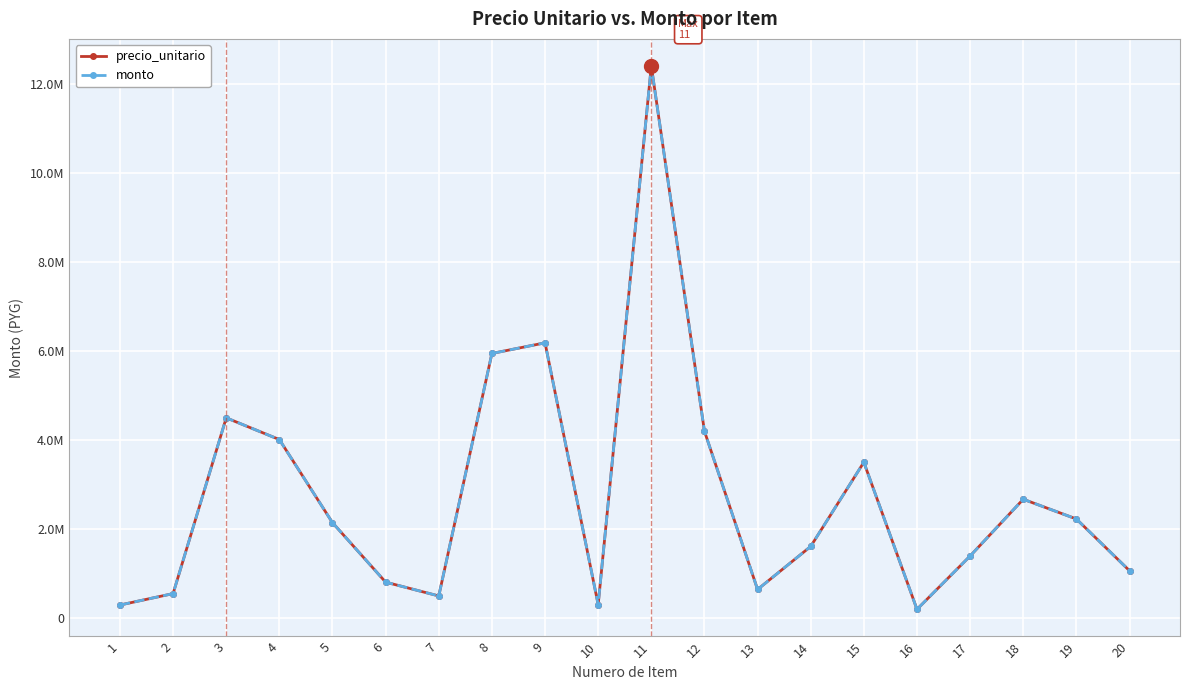

What is the sum of the monto values at 16 and 2?

729048